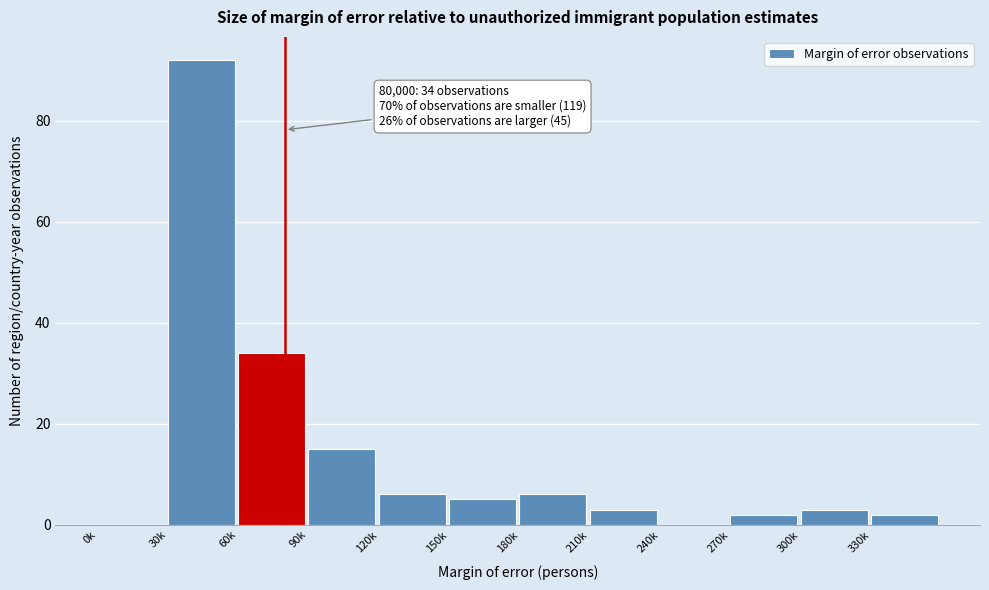

Reading left to right, transcribe all the data shown in this chart.

0k=0	30k=92	60k=34	90k=15	120k=6	150k=5	180k=6	210k=3	240k=0	270k=2	300k=3	330k=2